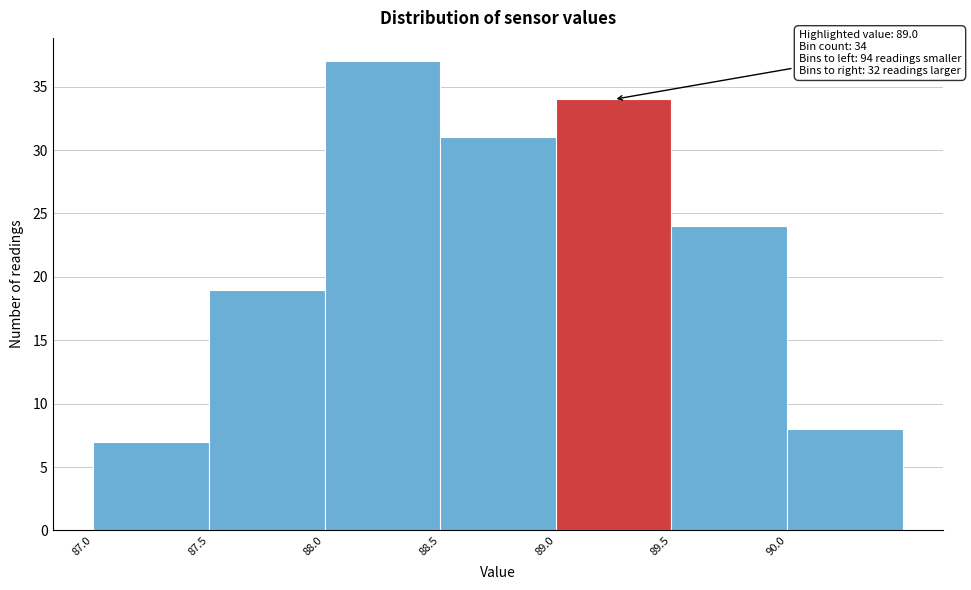

Over which range of the x-axis is the bar tallest?

88.0 to 88.5